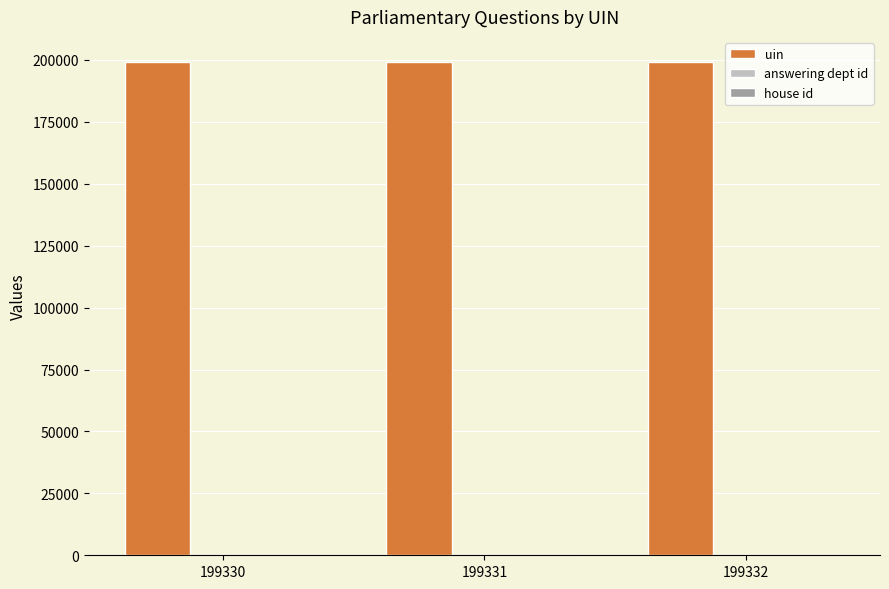

True or false: uin has a value of 199331 at 199331.

True